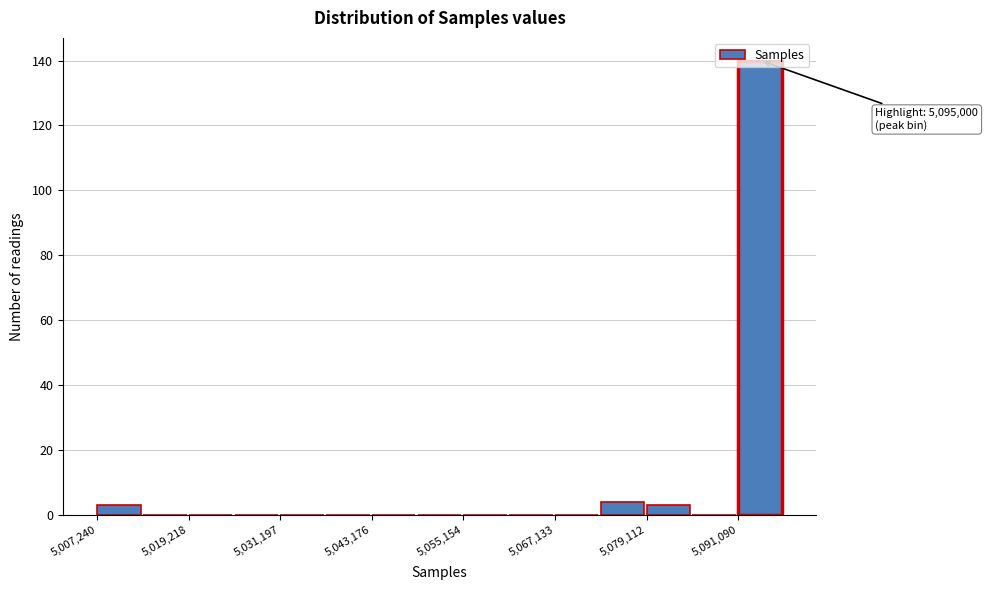

Read against the x-axis, roughly where is the centre of the tallest bar?

5094000